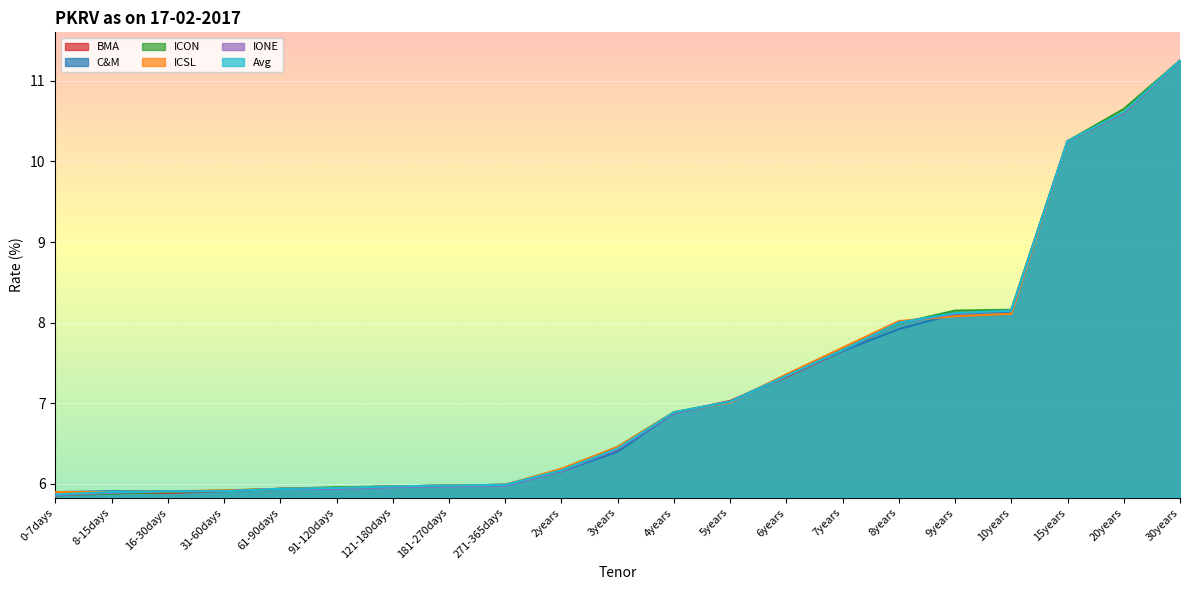

The ICON series shows 8.2 at 10years. True or false?

True